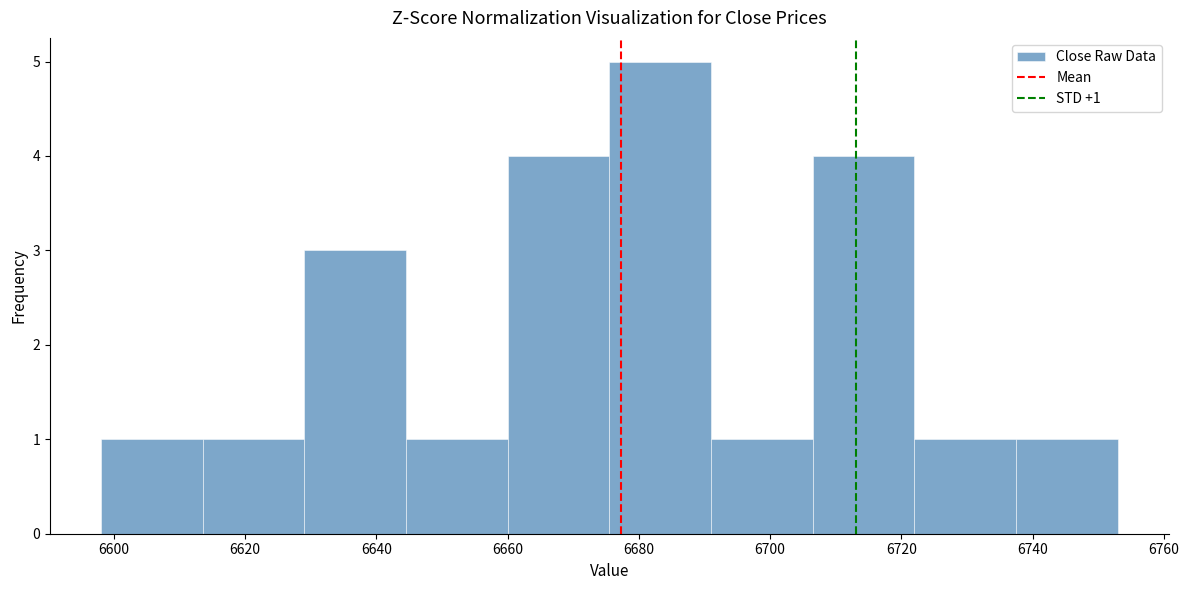

Over which range of the x-axis is the bar tallest?

6675.5 to 6691.0